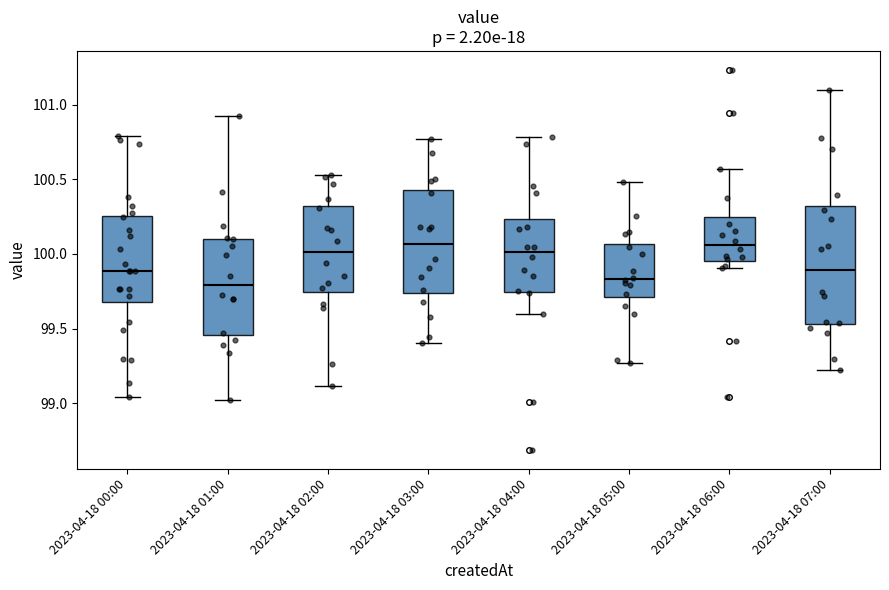

Reading left to right, read every box against the y-axis: the position of its median line, the range the box covers, and the ends of its whiskers. The values are not printed on the chart, so give them approximately, as read against the axis.

2023-04-18 00:00: median 99.90, box 99.70 to 100.25, whiskers 99.05 to 100.80
2023-04-18 01:00: median 99.80, box 99.45 to 100.10, whiskers 99.00 to 100.95
2023-04-18 02:00: median 100.00, box 99.75 to 100.30, whiskers 99.10 to 100.55
2023-04-18 03:00: median 100.05, box 99.75 to 100.45, whiskers 99.40 to 100.75
2023-04-18 04:00: median 100.00, box 99.75 to 100.25, whiskers 99.60 to 100.80
2023-04-18 05:00: median 99.85, box 99.70 to 100.05, whiskers 99.25 to 100.50
2023-04-18 06:00: median 100.05, box 99.95 to 100.25, whiskers 99.90 to 100.55
2023-04-18 07:00: median 99.90, box 99.55 to 100.30, whiskers 99.20 to 101.10